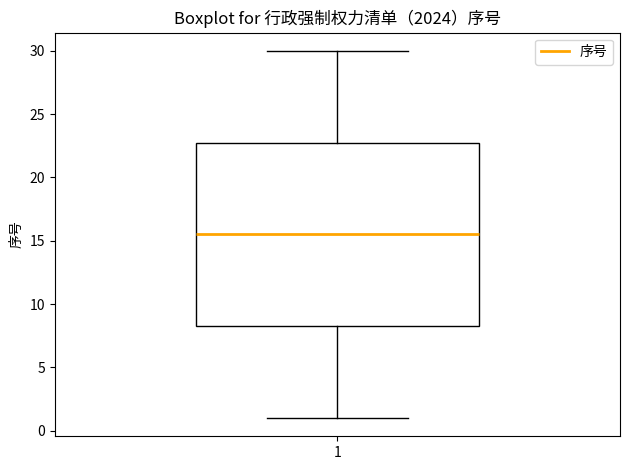

Read this box plot against the y-axis: the position of the median line, the range covered by the box, and the ends of both whiskers. The values are not printed on the chart, so give them approximately, as read against the axis.

median 15.5, box 8.5 to 23.0, whiskers 1.0 to 30.0